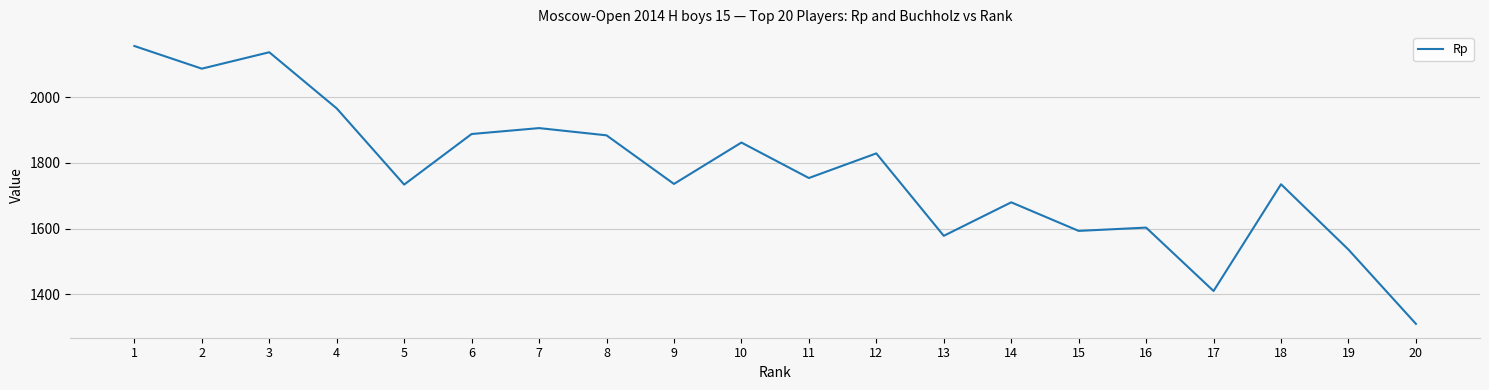

What is the difference between the maximum and second lowest values?

746